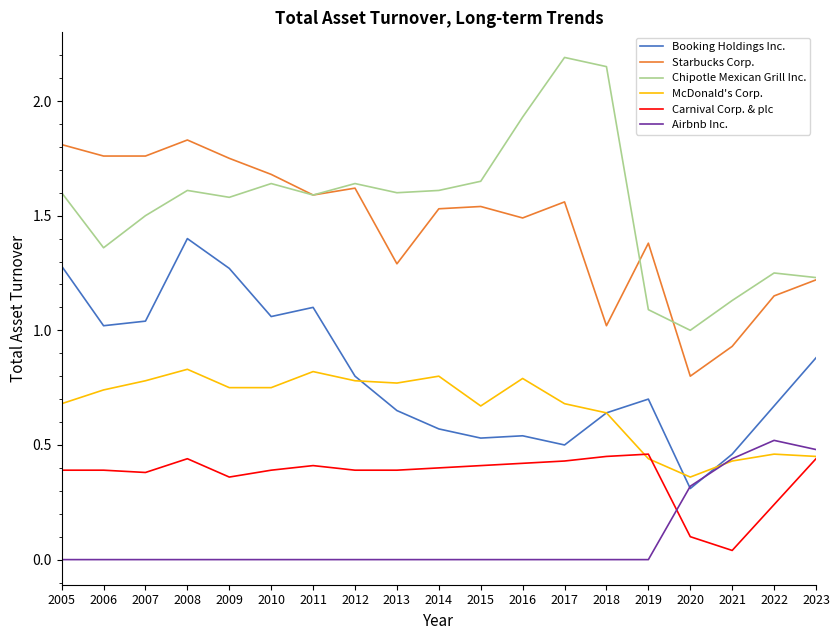

What is the maximum value shown in the chart?

2.2